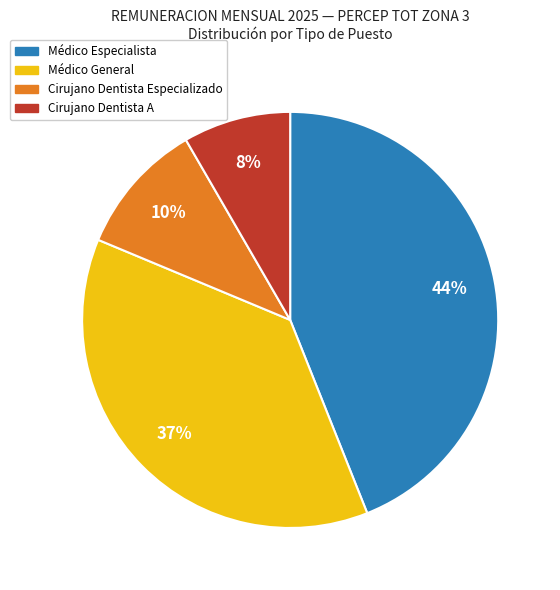

Is there a majority slice in this chart?

No